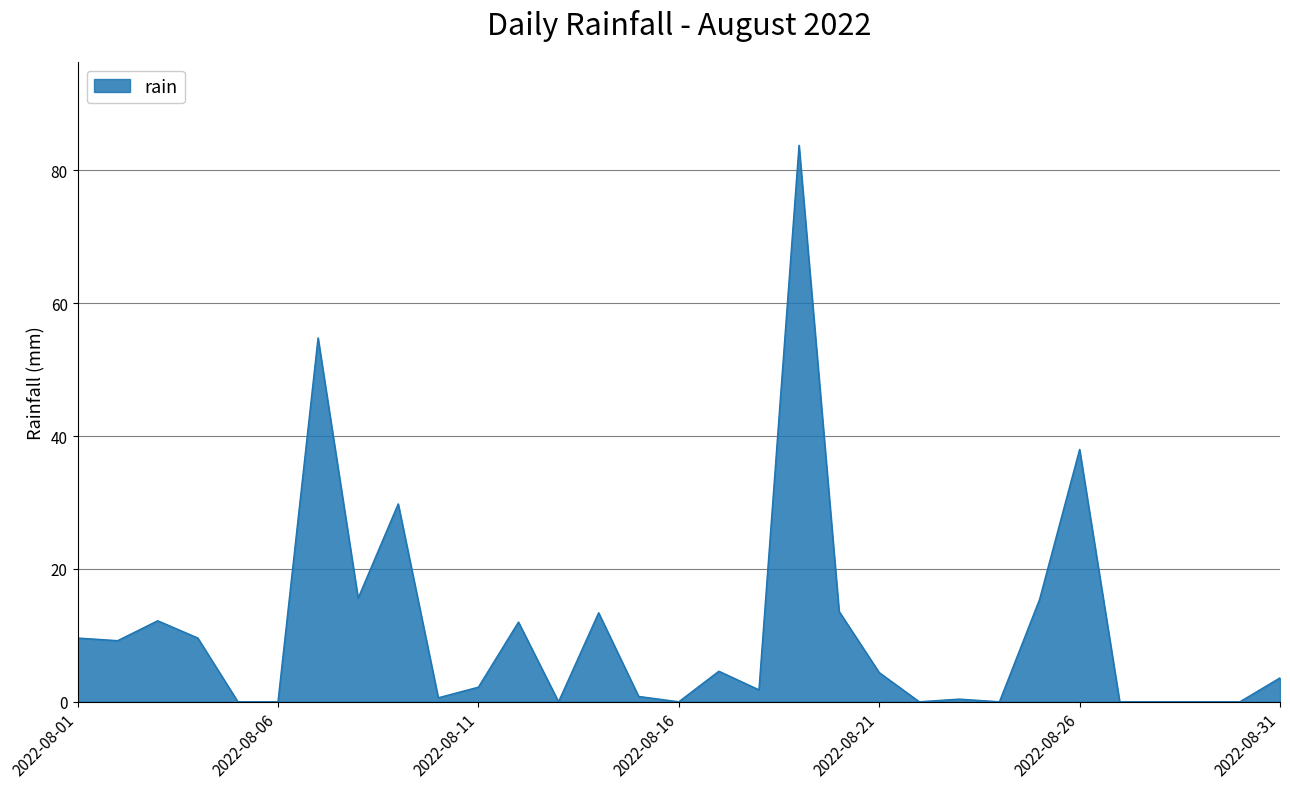

What is the greatest value displayed?

83.8